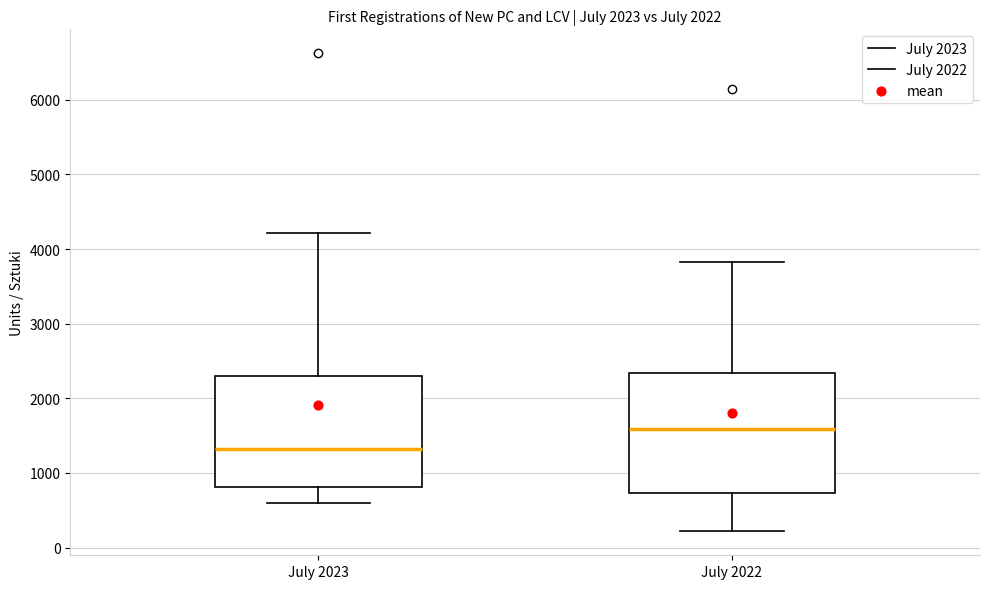

Where is the lower edge of the box for July 2023 on the y-axis? The values are not printed on the chart, so give them approximately, as read against the axis.

800